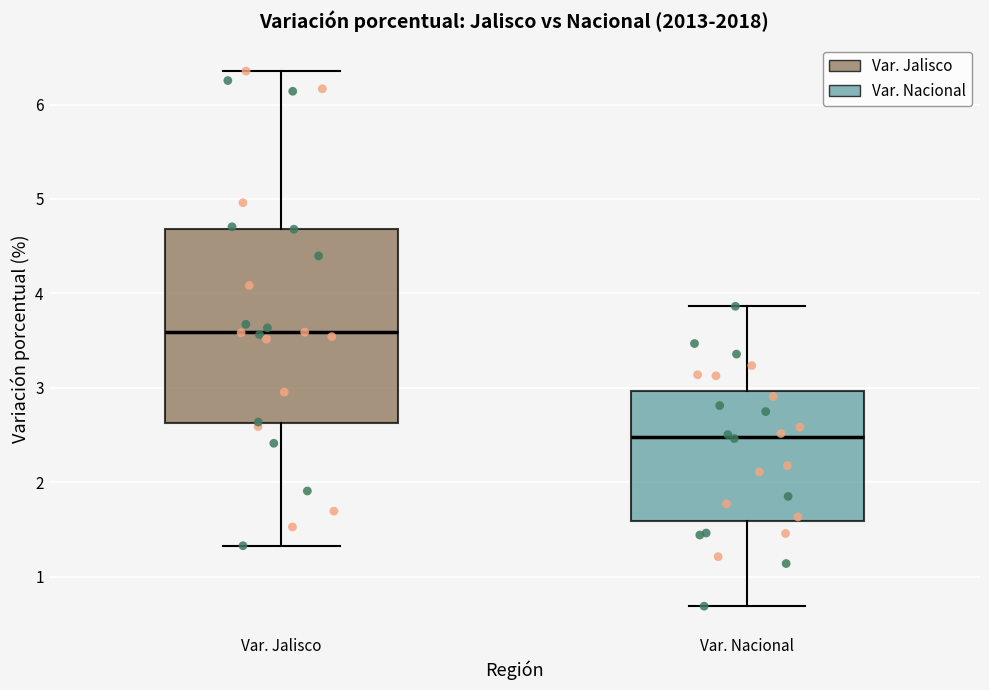

Reading left to right, transcribe this box plot: for each box, give where its median line is, the range the box spans, and where its two whiskers end, as read against the y-axis. The values are not printed on the chart, so give them approximately, as read against the axis.

Var. Jalisco: median 3.6, box 2.6 to 4.7, whiskers 1.3 to 6.4
Var. Nacional: median 2.5, box 1.6 to 3.0, whiskers 0.7 to 3.9